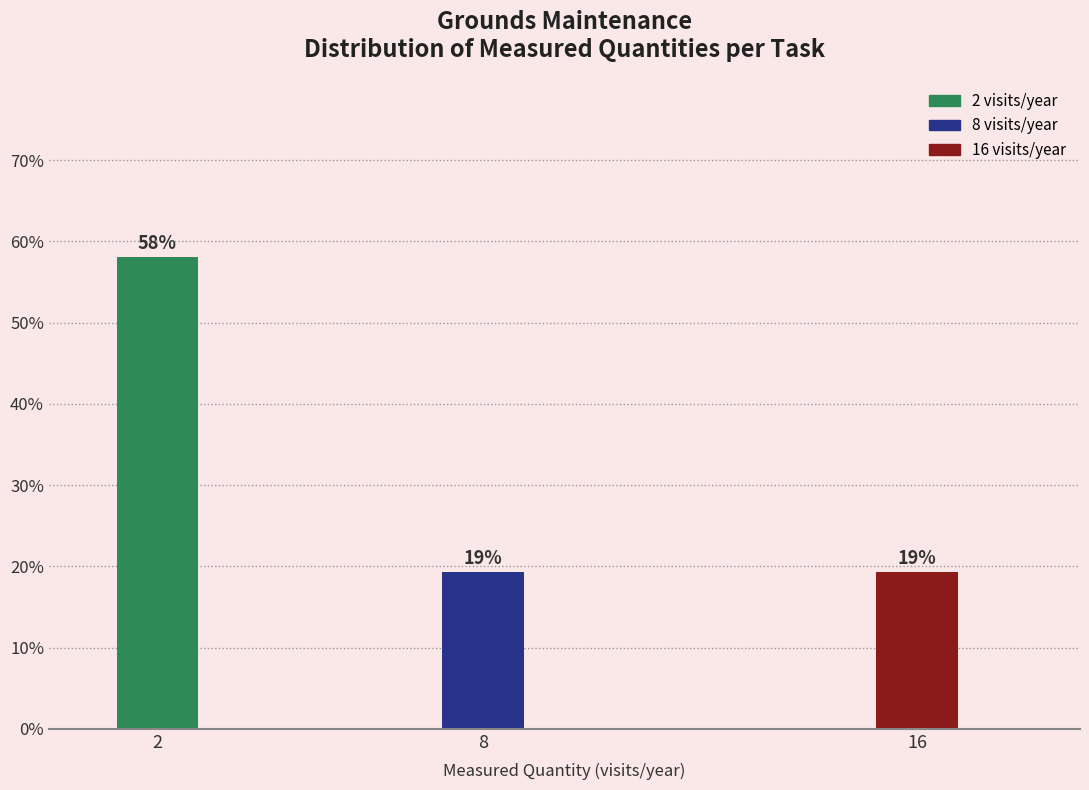

Are the bars horizontal?

No